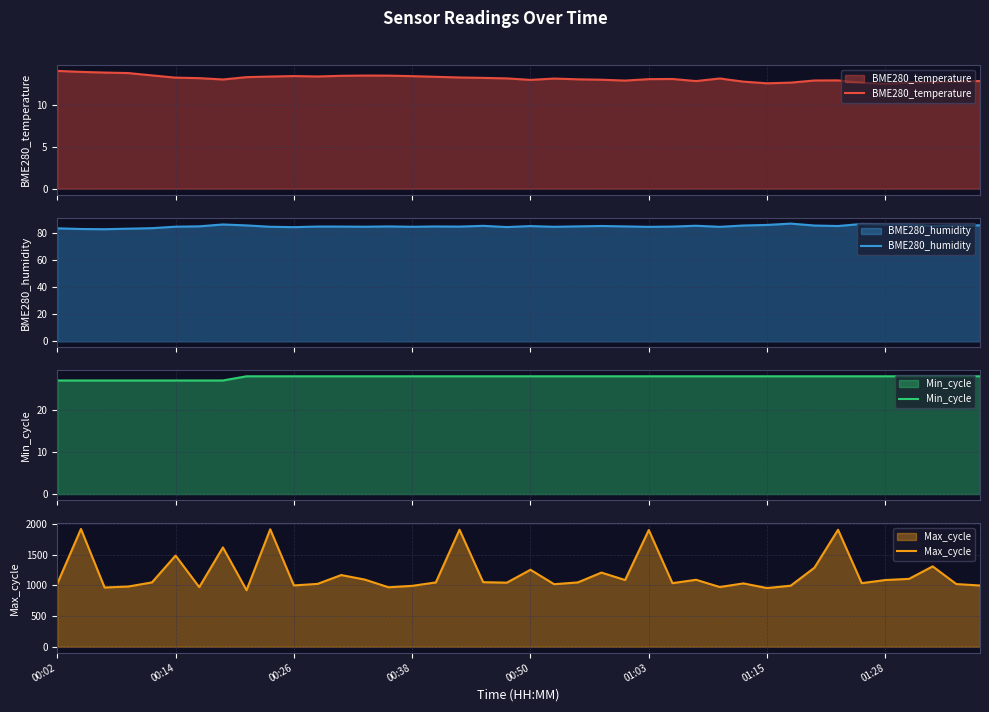

What is the difference between the maximum and minimum values in the BME280_temperature series?

1.5